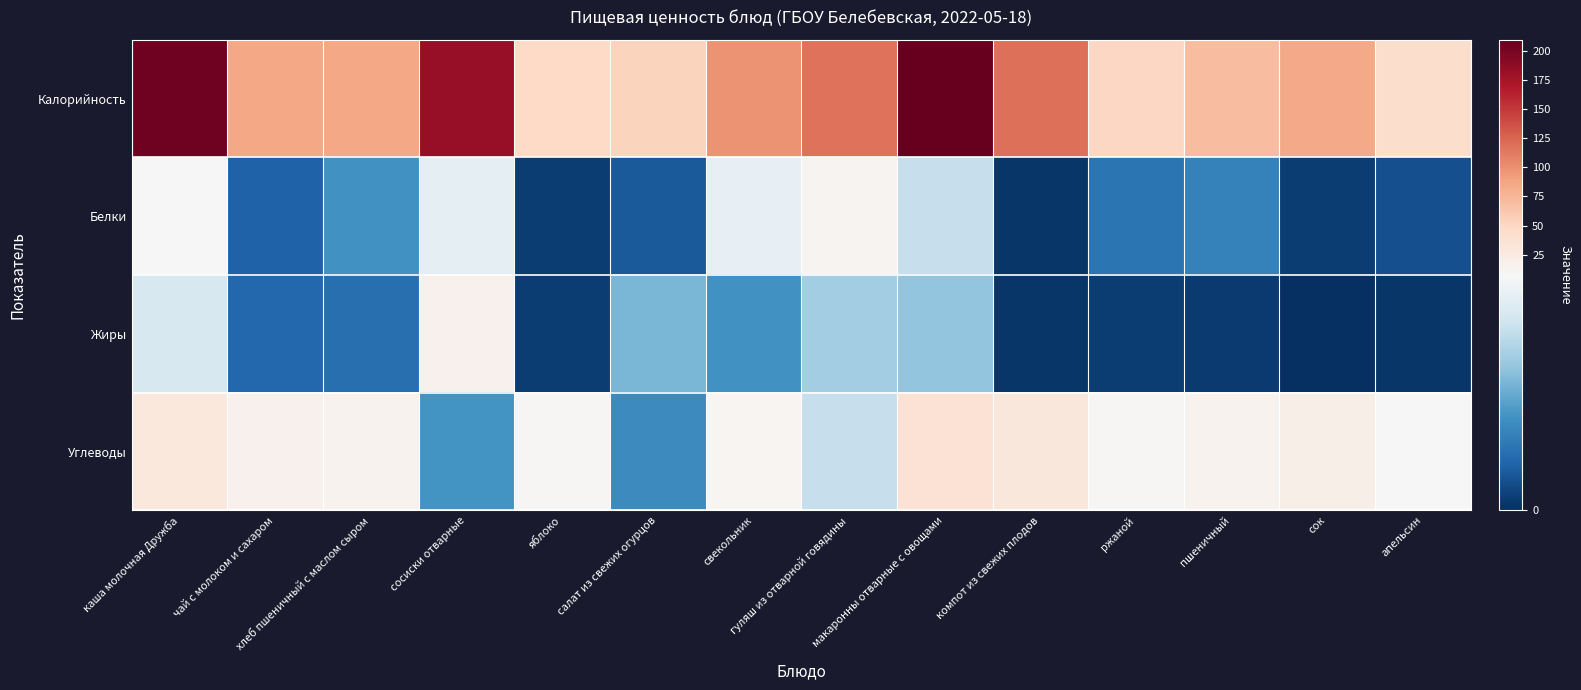

Reading left to right, list all the values displayed in this chart.

Калорийность: каша молочная Дружба=205.0	чай с молоком и сахаром=86.0	хлеб пшеничный с маслом сыром=85.7	сосиски отварные=184.1	яблоко=47.0	салат из свежих огурцов=52.0	свекольник=98.8	гуляш из отварной говядины=117.5	макаронны отварные с овощами=210.0	компот из свежих плодов=118.2	ржаной=49.5	пшеничный=69.3	сок=84.0	апельсин=43.0
Белки: каша молочная Дружба=8.0	чай с молоком и сахаром=1.4	хлеб пшеничный с маслом сыром=2.9	сосиски отварные=6.7	яблоко=0.4	салат из свежих огурцов=1.2	свекольник=6.8	гуляш из отварной говядины=13.0	макаронны отварные с овощами=5.7	компот из свежих плодов=0.2	ржаной=2.0	пшеничный=2.4	сок=0.4	апельсин=0.9
Жиры: каша молочная Дружба=6.2	чай с молоком и сахаром=1.6	хлеб пшеничный с маслом сыром=1.8	сосиски отварные=16.1	яблоко=0.4	салат из свежих огурцов=4.0	свекольник=2.9	гуляш из отварной говядины=4.8	макаронны отварные с овощами=4.5	компот из свежих плодов=0.2	ржаной=0.4	пшеничный=0.3	сок=0.0	апельсин=0.2
Углеводы: каша молочная Дружба=29.5	чай с молоком и сахаром=16.4	хлеб пшеничный с маслом сыром=13.9	сосиски отварные=3.0	яблоко=9.8	салат из свежих огурцов=2.7	свекольник=11.2	гуляш из отварной говядины=5.7	макаронны отварные с овощами=36.5	компот из свежих плодов=30.0	ржаной=10.3	пшеничный=14.9	сок=20.0	апельсин=8.1